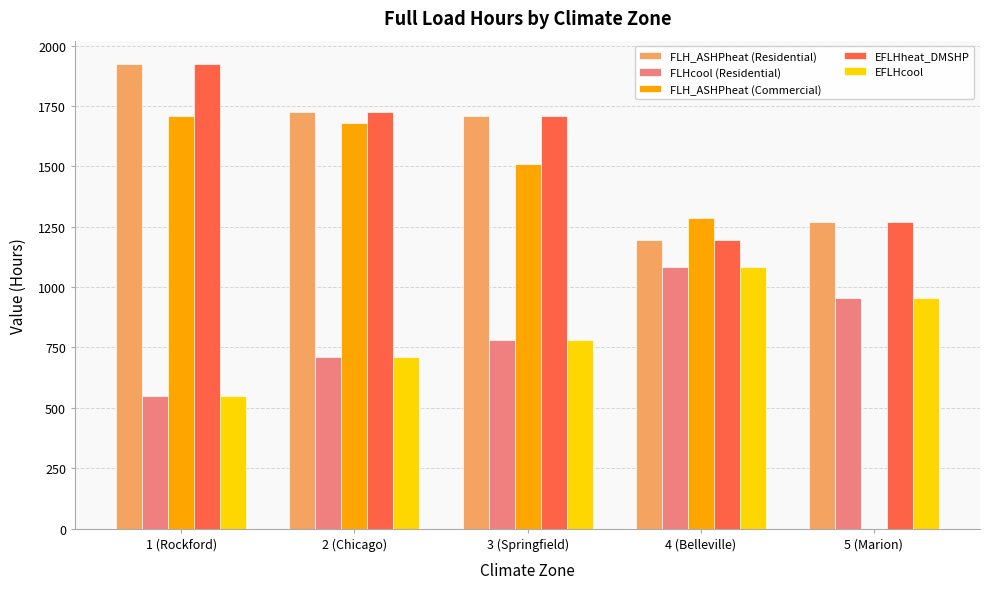

Between 4 (Belleville) and 5 (Marion), which series saw the biggest shift?

FLH_ASHPheat (Commercial)